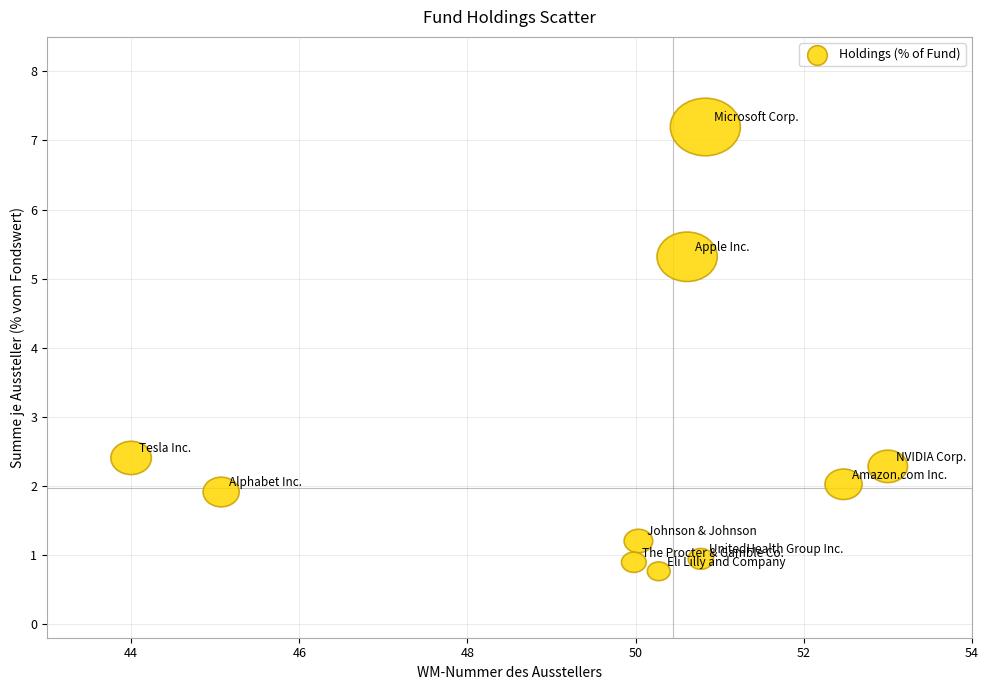

What is the range of Y values (max minus min)?

6.4